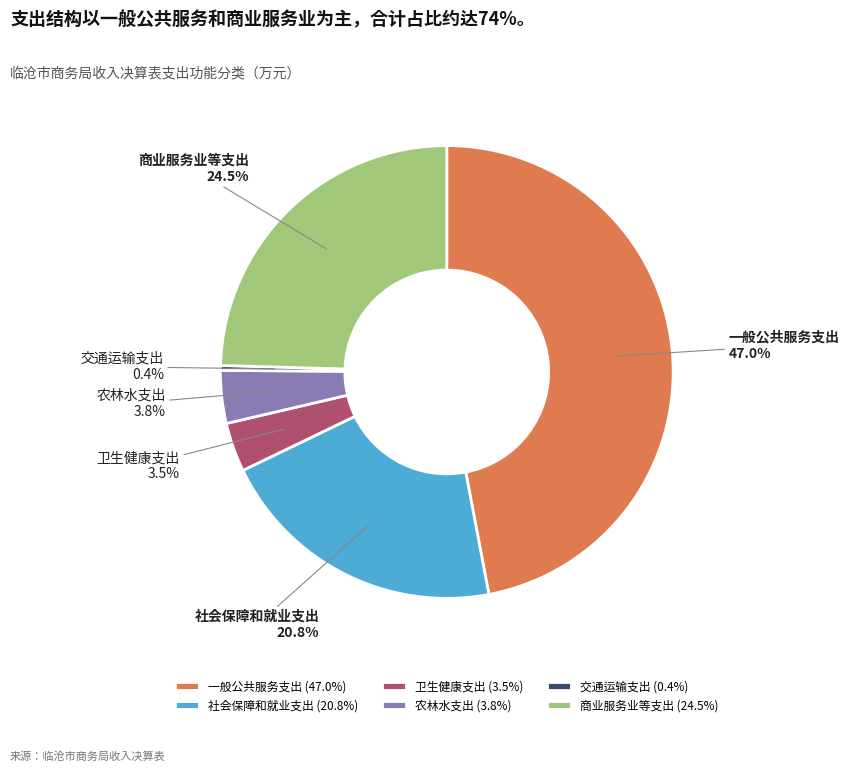

What is the ratio of the value at 卫生健康支出 to the value at 社会保障和就业支出?

0.2